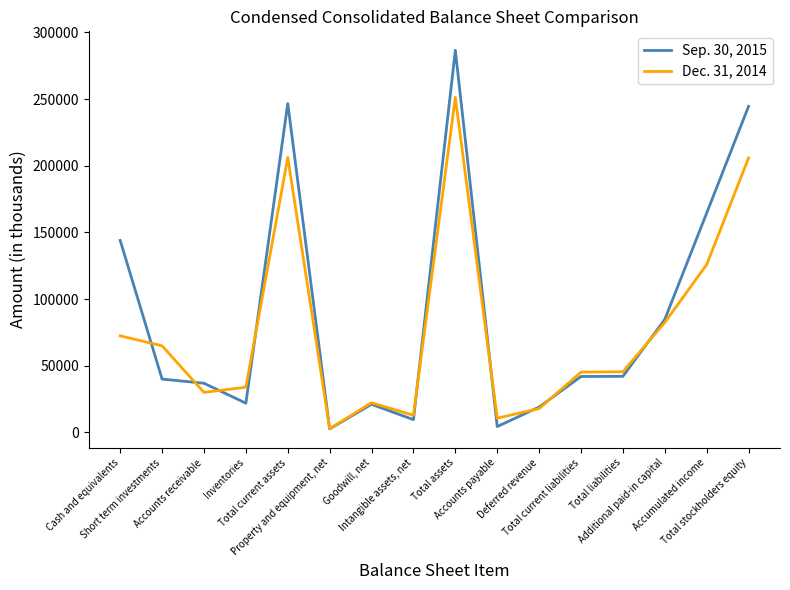

Which series has the largest total across all categories?

Sep. 30, 2015